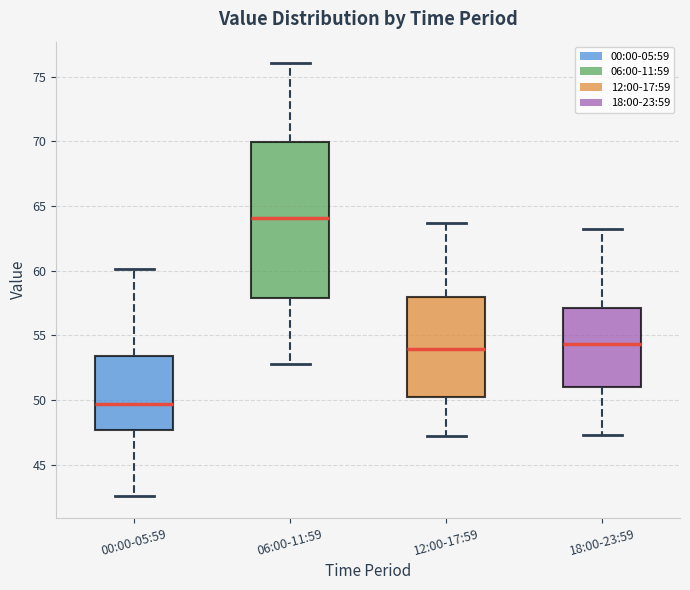

Reading left to right, transcribe this box plot: for each box, give where its median line is, the range the box spans, and where its two whiskers end, as read against the y-axis. The values are not printed on the chart, so give them approximately, as read against the axis.

00:00-05:59: median 49.5, box 47.5 to 53.5, whiskers 42.5 to 60.0
06:00-11:59: median 64.0, box 58.0 to 70.0, whiskers 53.0 to 76.0
12:00-17:59: median 54.0, box 50.0 to 58.0, whiskers 47.0 to 63.5
18:00-23:59: median 54.5, box 51.0 to 57.0, whiskers 47.5 to 63.0